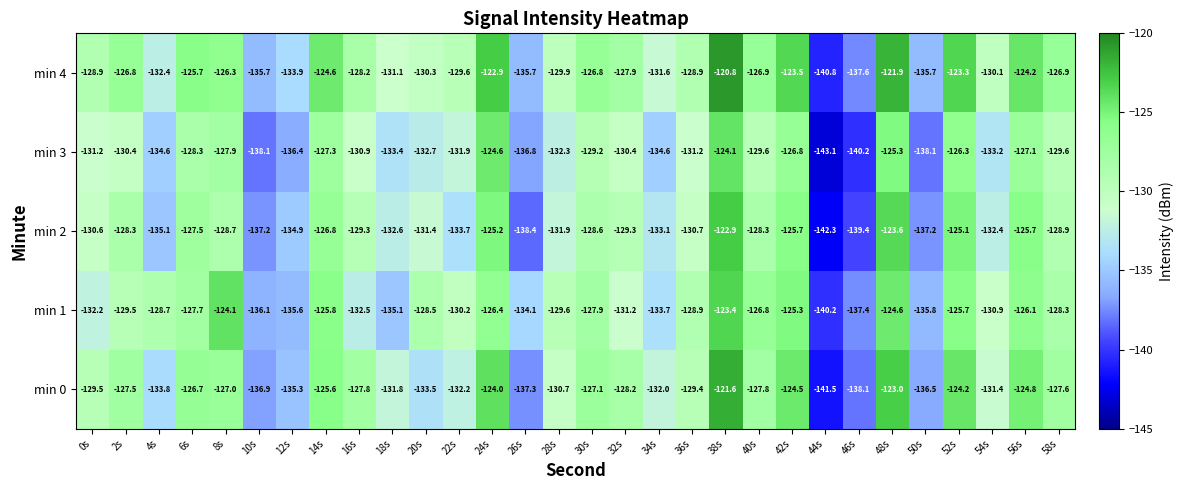

What is the sum of all min 2 values?

-3924.8